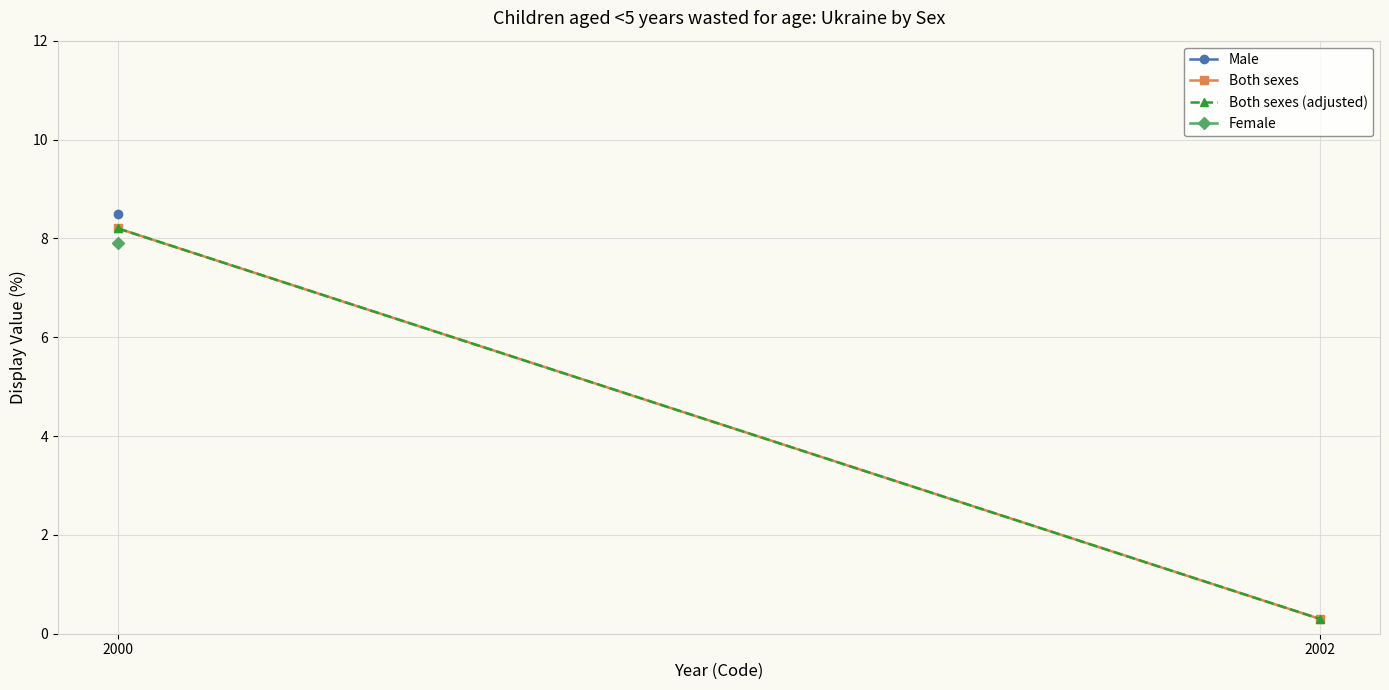

Rank the series at 2002 from highest to lowest value.

Both sexes, Both sexes (adjusted)